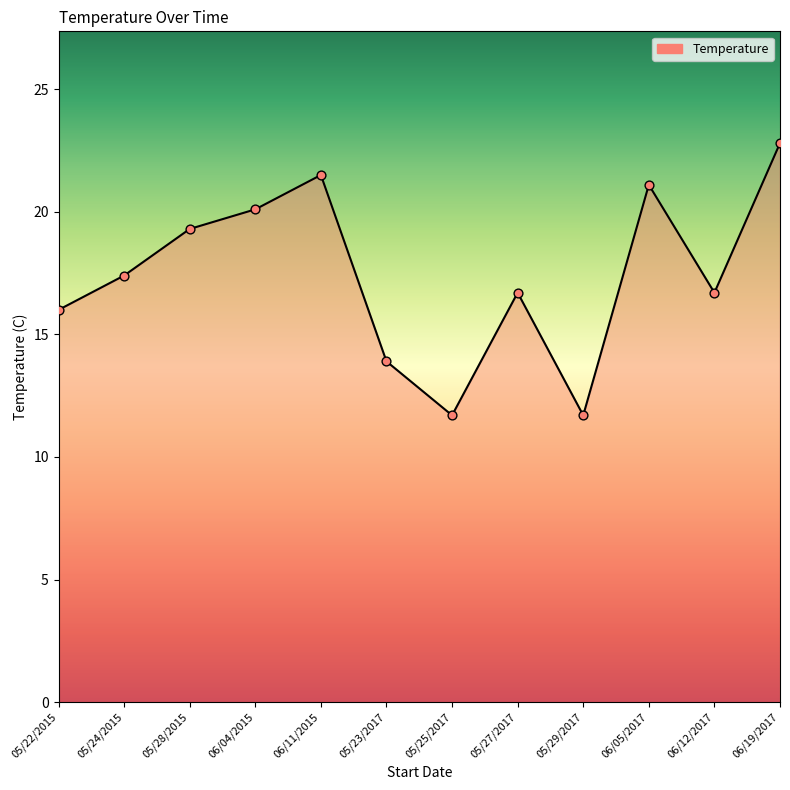

Approximately how many times larger is the value at 05/23/2017 compared to 05/24/2015?

0.8